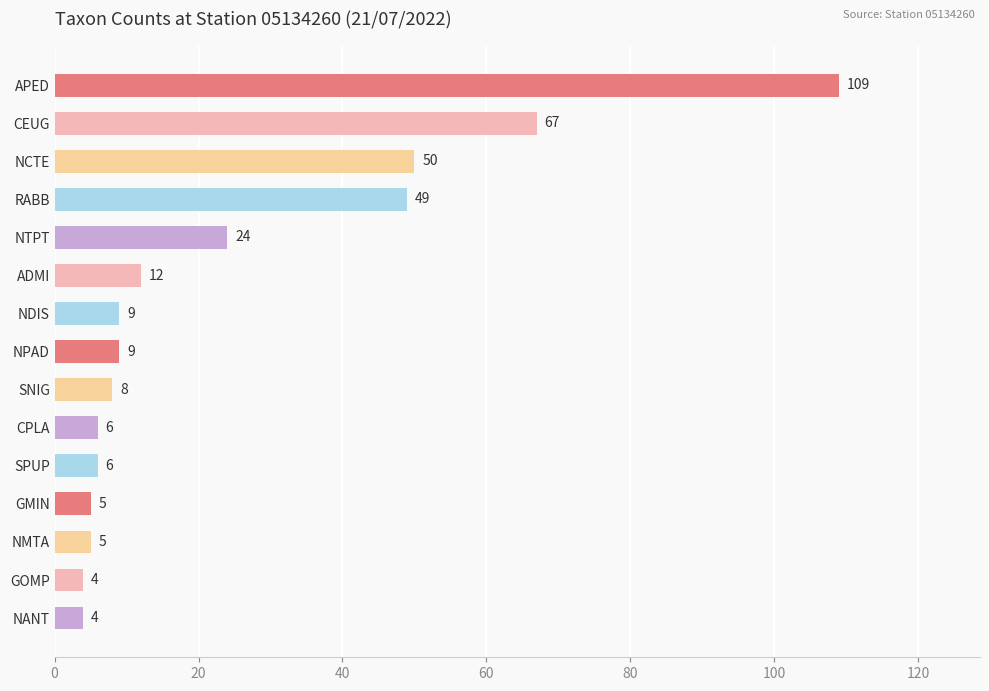

What is the label of the 14th bar from the bottom?

CEUG